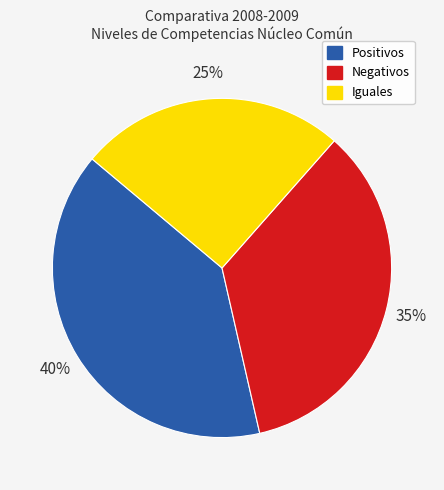

The Iguales slice represents 13% of the pie. True or false?

False